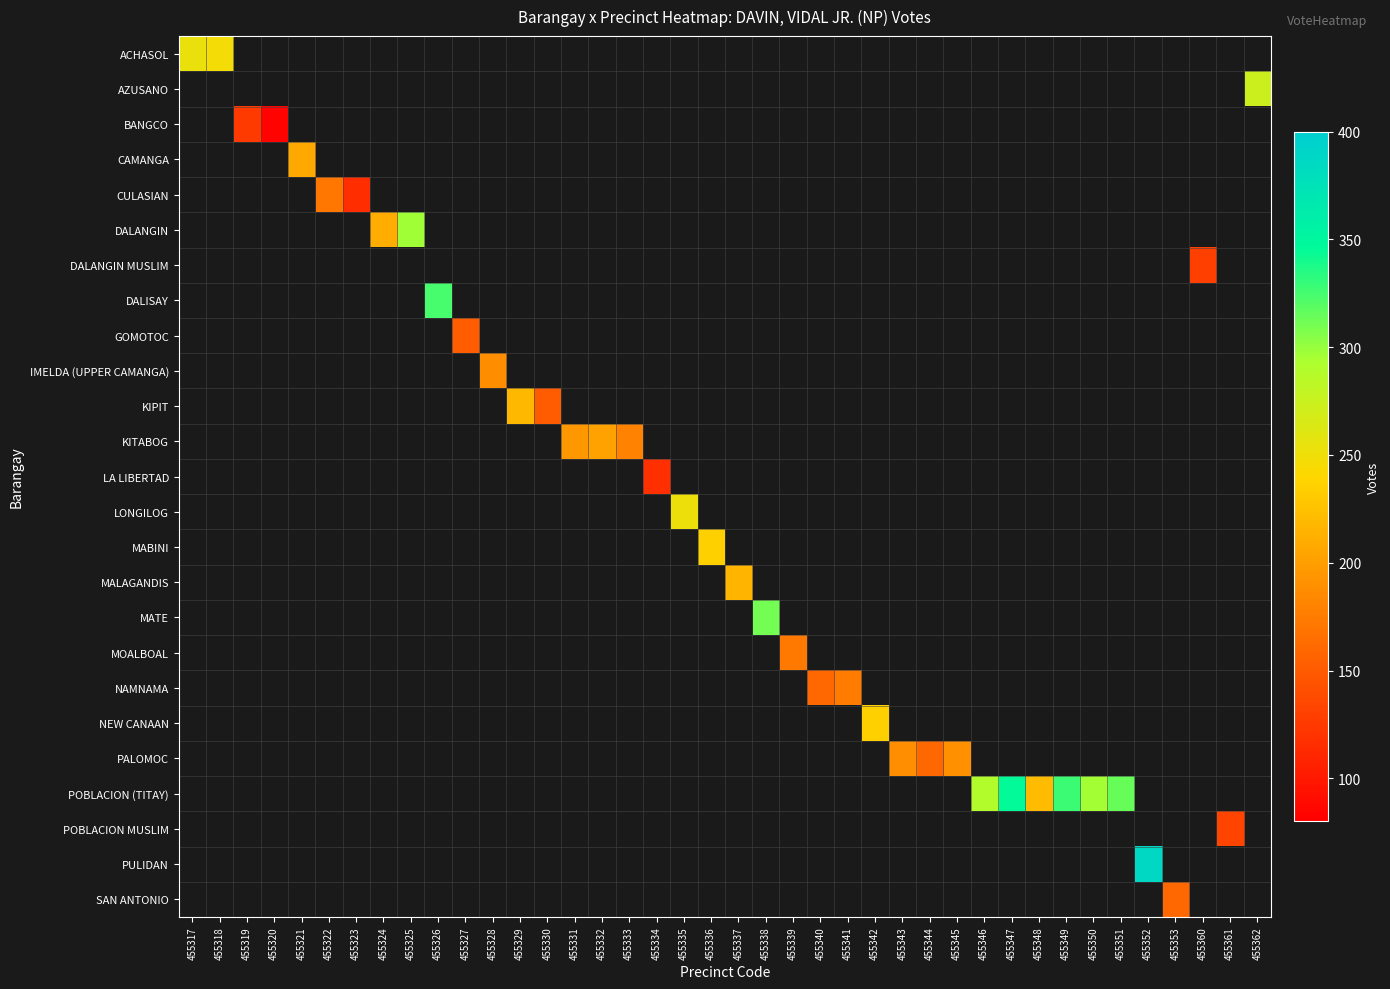

How many data points does each series have?

40